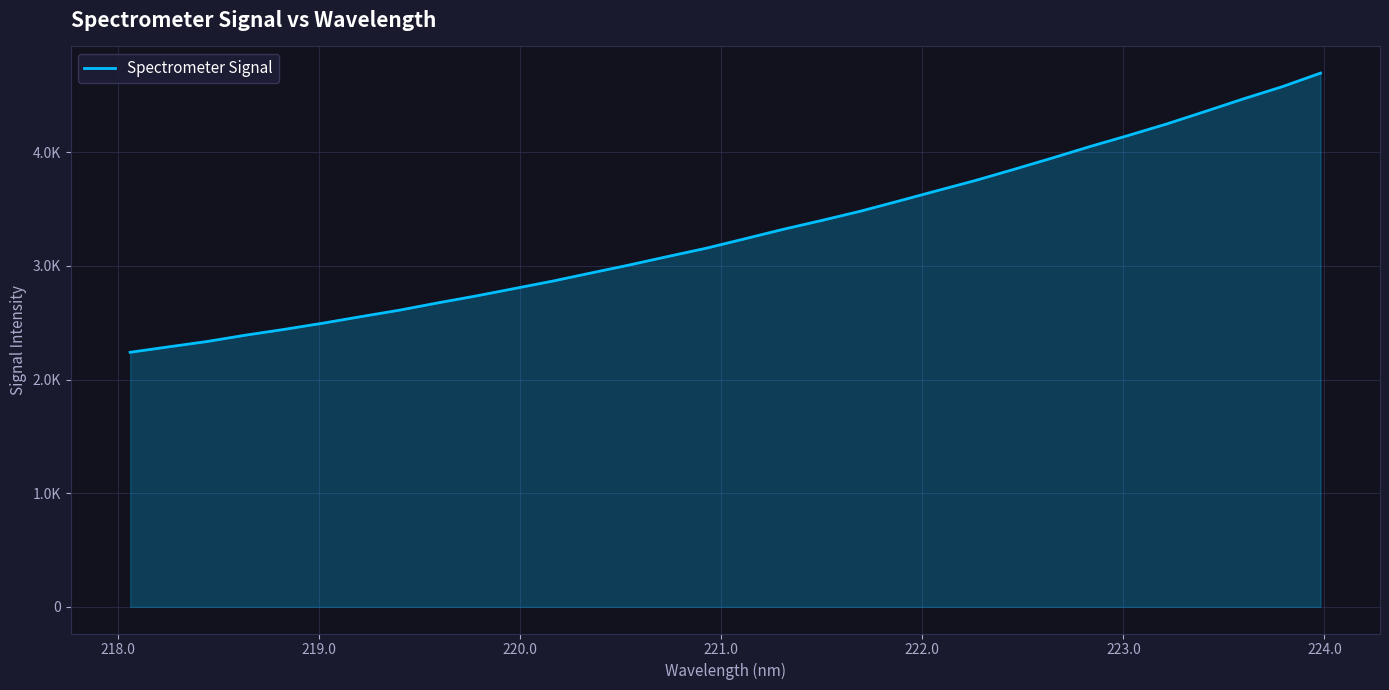

What is the smallest value displayed?

2240.0